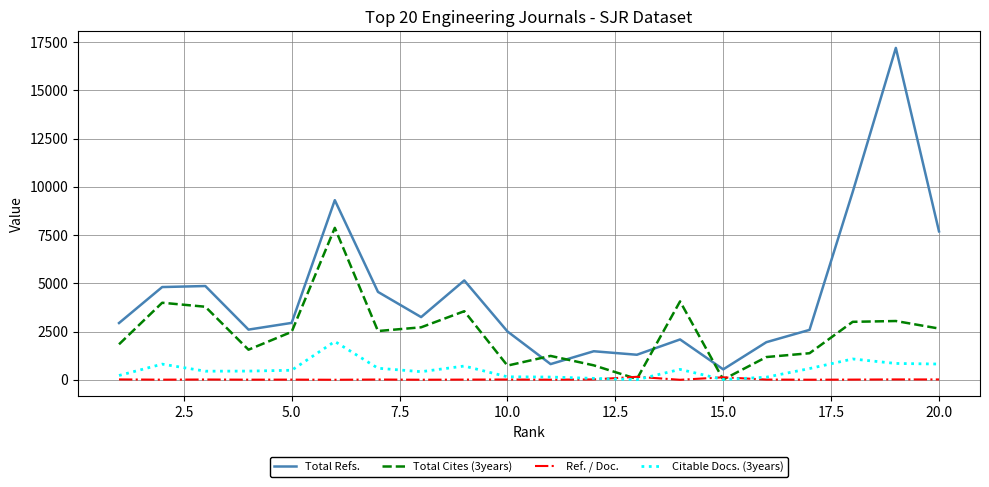

How many interior local valleys does the Total Refs. series have?

5